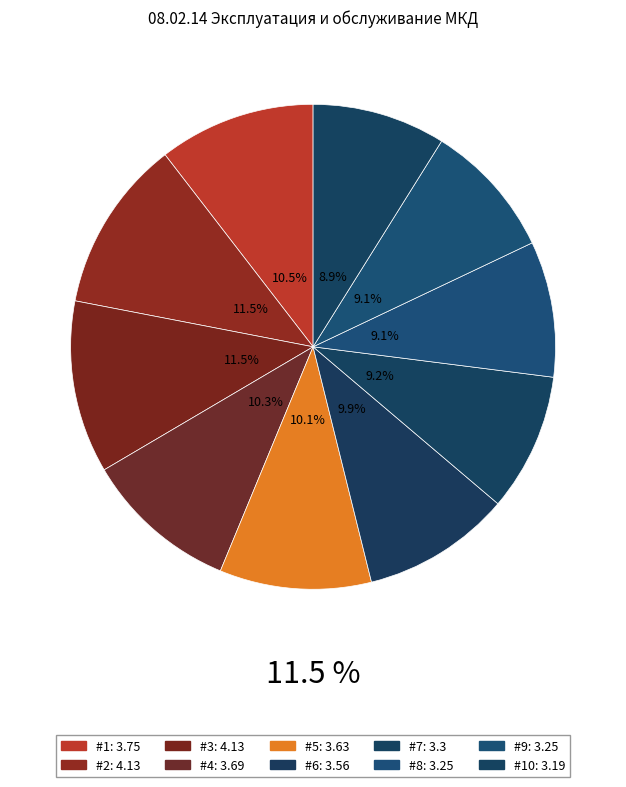

To the nearest percent, what portion does 1 represent?

10%